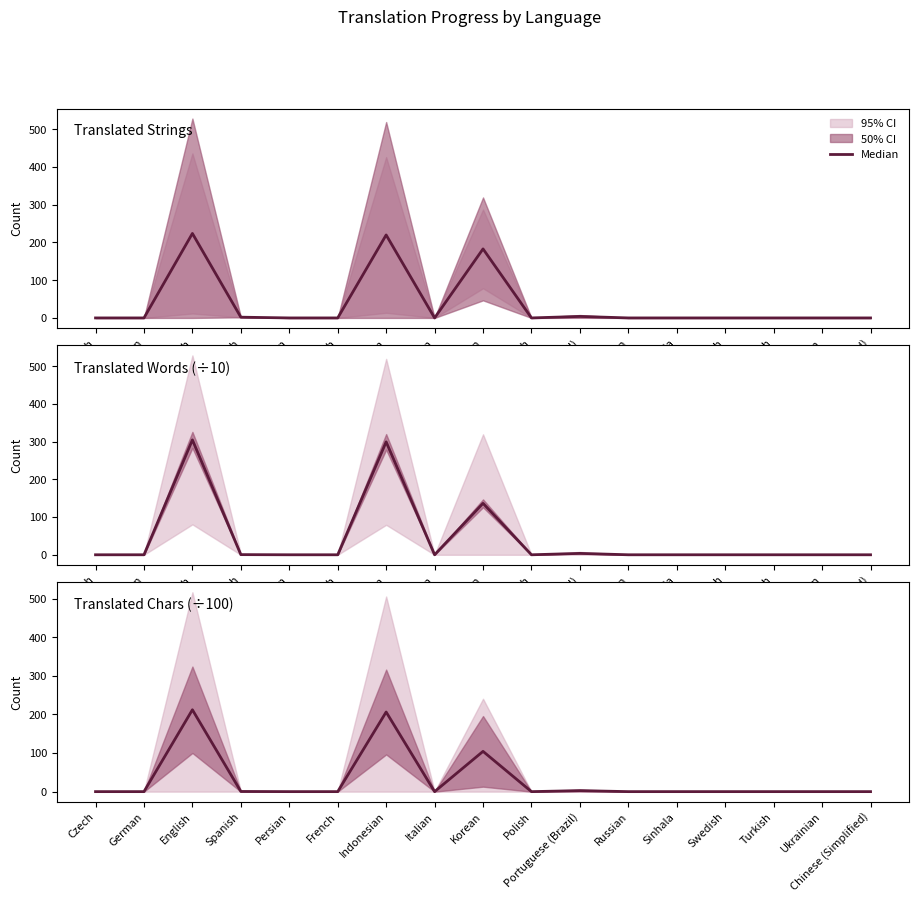

Reading left to right, list all the values displayed in this chart.

0	0	224	2	0	0	220	0	183	0	4	0	0	0	0	0	0